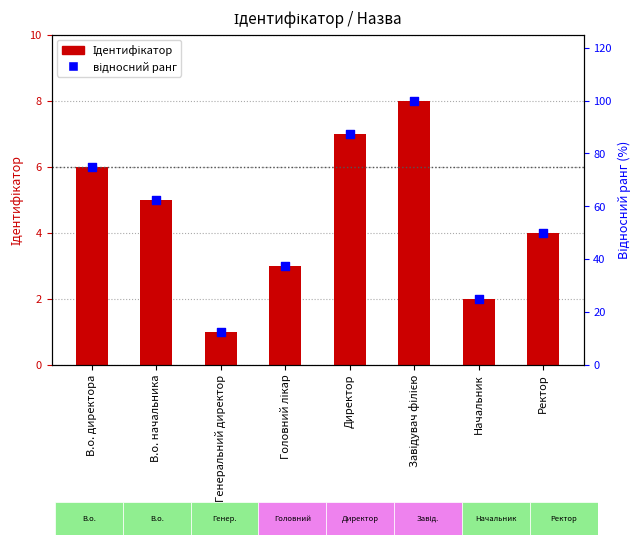

What is the total value across all series at Директор?

94.5